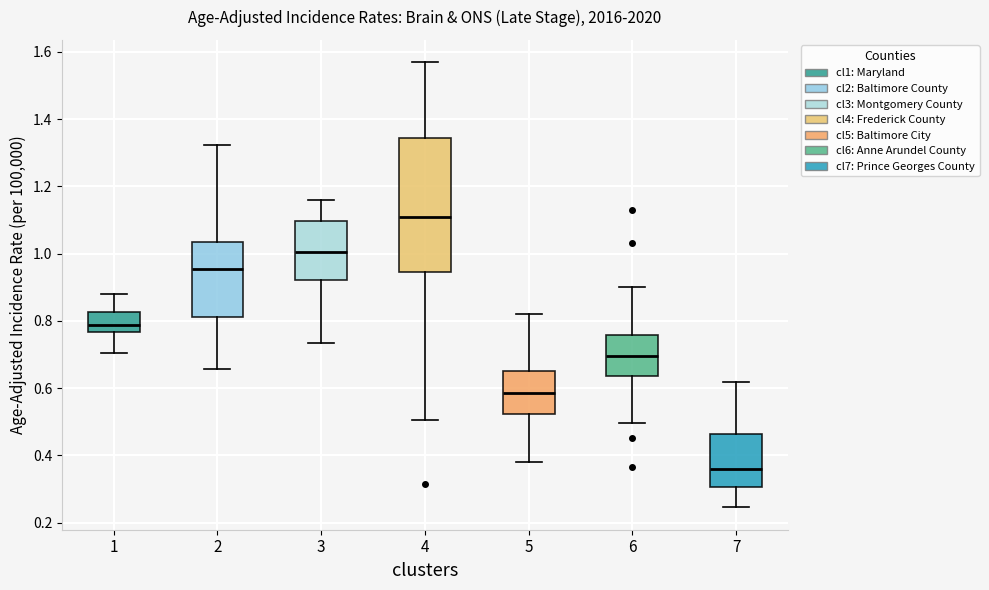

Reading left to right, read every box against the y-axis: the position of its median line, the range the box covers, and the ends of its whiskers. The values are not printed on the chart, so give them approximately, as read against the axis.

1: median 0.78, box 0.76 to 0.82, whiskers 0.70 to 0.88
2: median 0.96, box 0.82 to 1.04, whiskers 0.66 to 1.32
3: median 1.00, box 0.92 to 1.10, whiskers 0.74 to 1.16
4: median 1.10, box 0.94 to 1.34, whiskers 0.50 to 1.56
5: median 0.58, box 0.52 to 0.66, whiskers 0.38 to 0.82
6: median 0.70, box 0.64 to 0.76, whiskers 0.50 to 0.90
7: median 0.36, box 0.30 to 0.46, whiskers 0.24 to 0.62